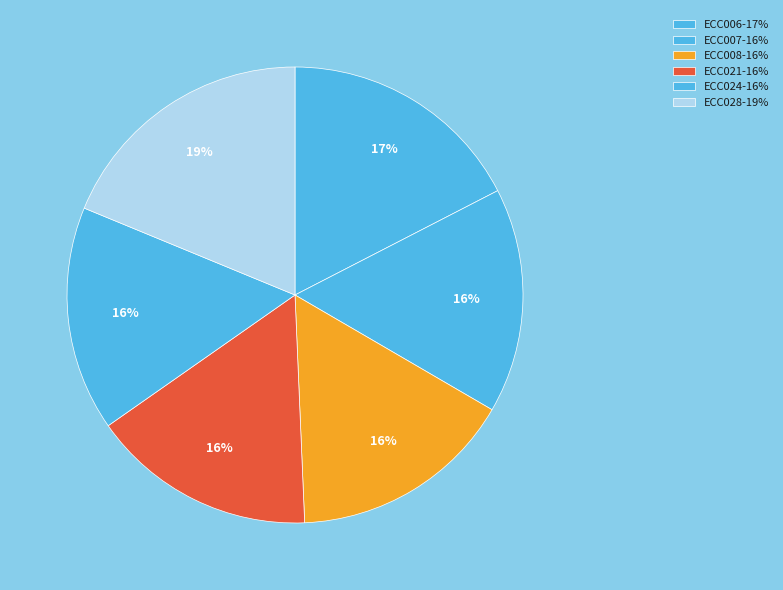

The ECC007 slice represents 16% of the pie. True or false?

True